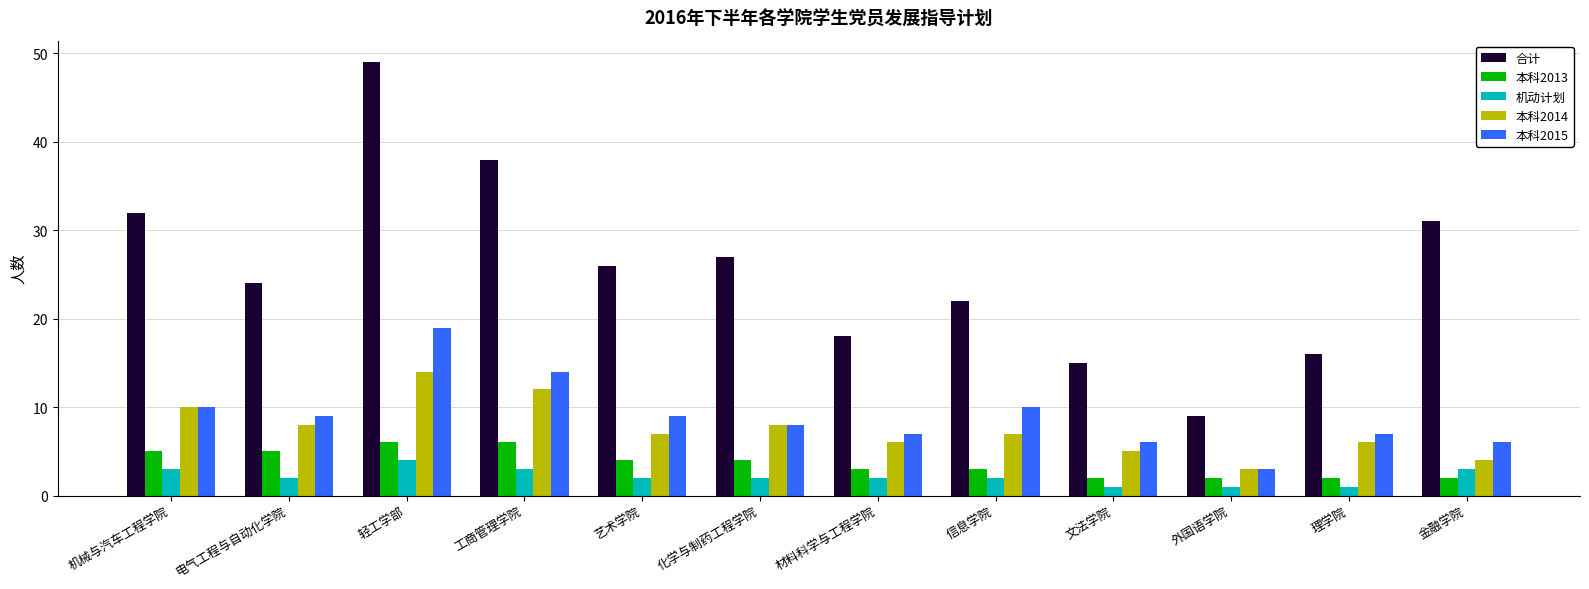

What is the difference between the second highest and second lowest values in the 机动计划 series?

2